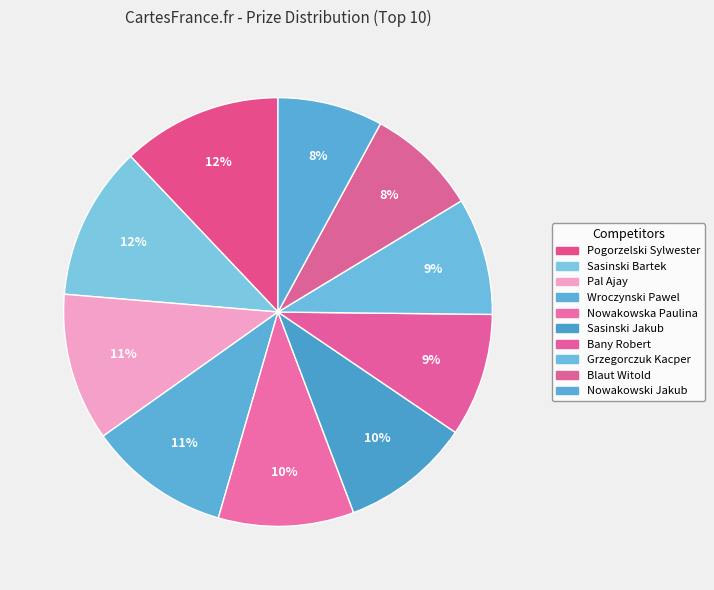

To the nearest percent, what portion does Pogorzelski Sylwester represent?

12%